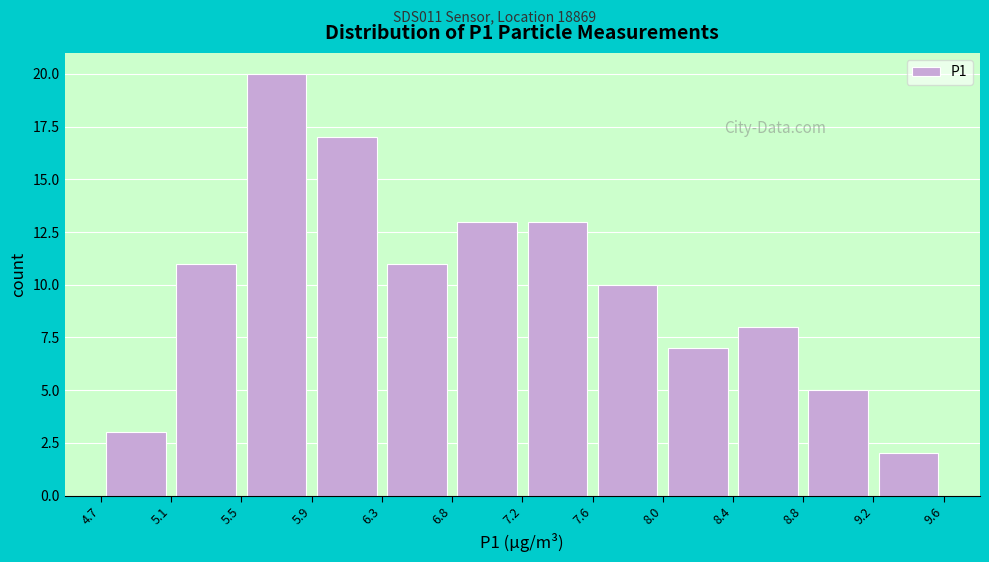

Reading left to right, transcribe this chart: for each bar, give the range it covers on the x-axis and its height. The values are not printed on the chart, so give them approximately, as read against the axis.

4.7 to 5.1: 3
5.1 to 5.5: 11
5.5 to 5.9: 20
5.9 to 6.3: 17
6.3 to 6.8: 11
6.8 to 7.2: 13
7.2 to 7.6: 13
7.6 to 8.0: 10
8.0 to 8.4: 7
8.4 to 8.8: 8
8.8 to 9.2: 5
9.2 to 9.6: 2